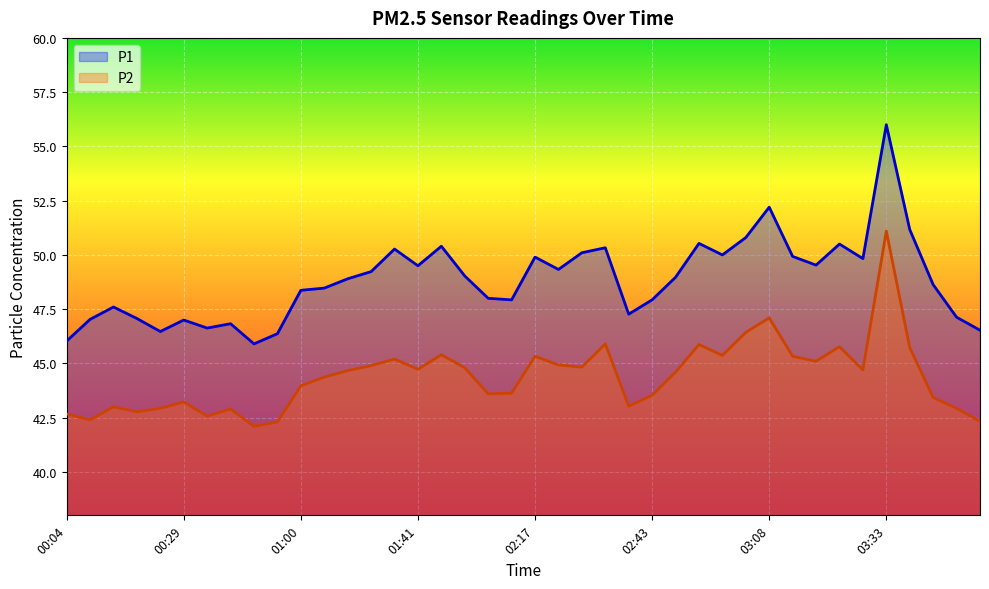

How many data points does each series have?

40